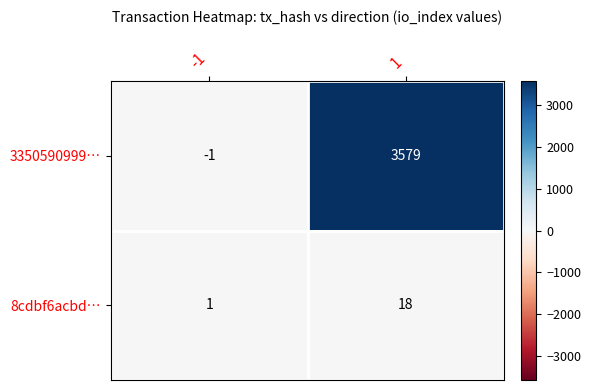

The value of 3350590999… at -1 is -1. True or false?

True